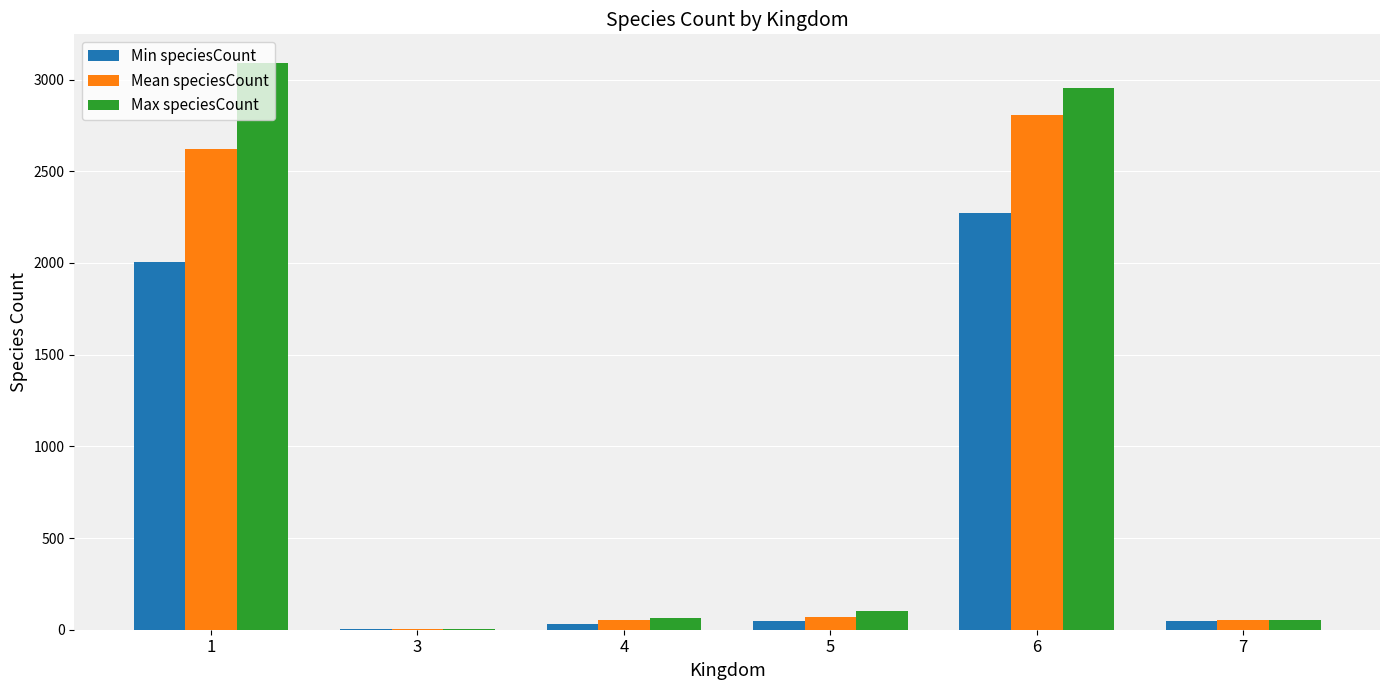

Which series changed the most between 4 and 5?

Max speciesCount